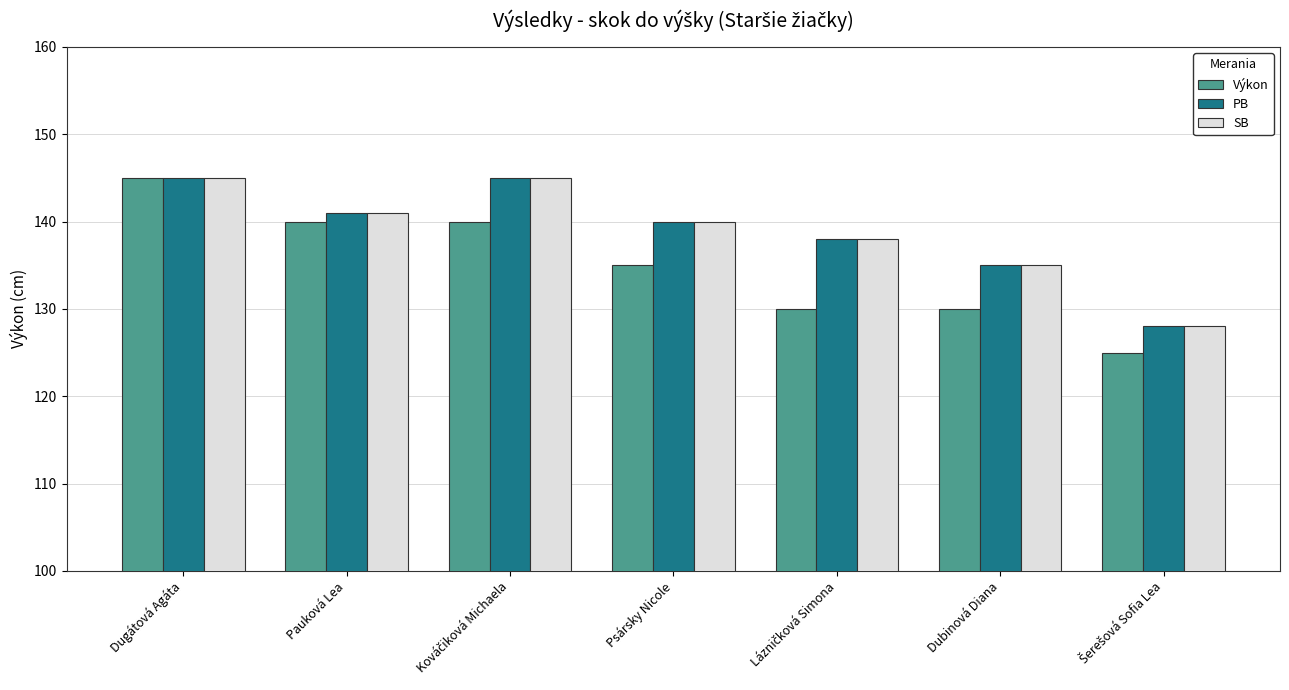

What is the spread (max minus min) of values at Psársky Nicole?

5